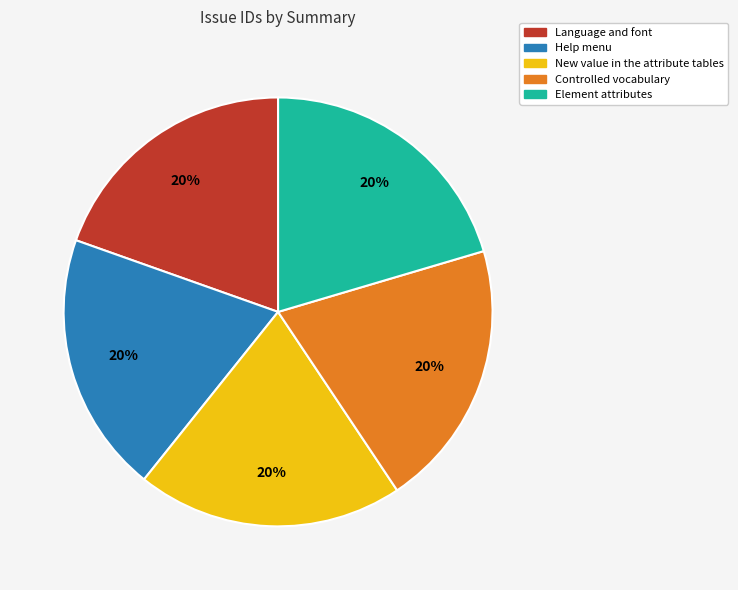

How many segments does this pie chart have?

5